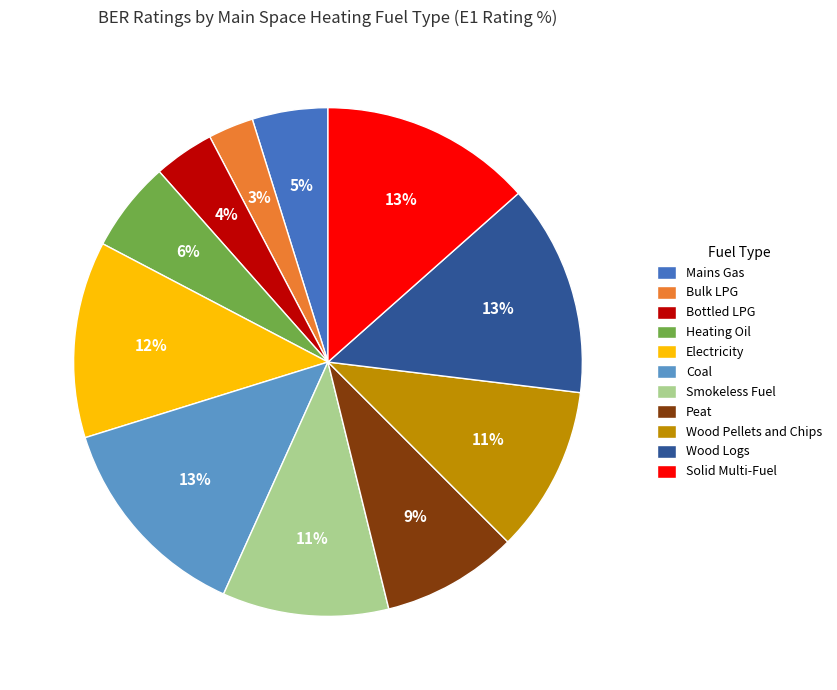

Combined, do Solid Multi-Fuel and Electricity account for over 50%?

No